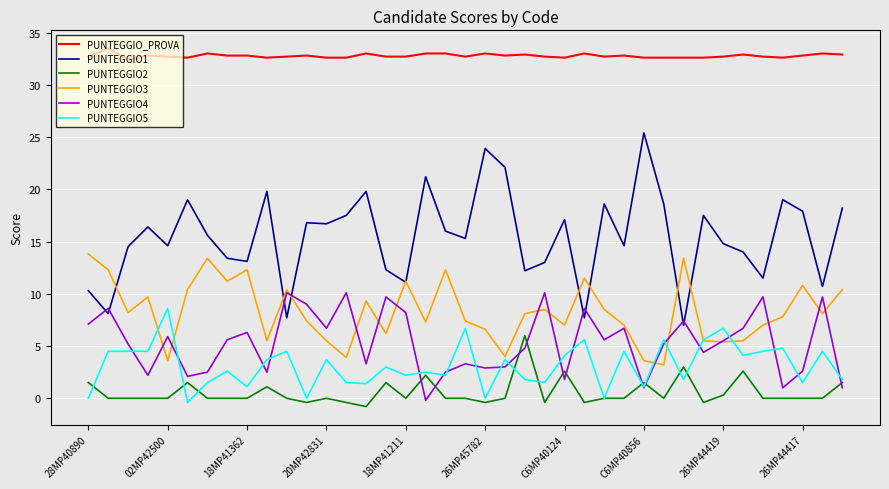

What is the sum of all PUNTEGGIO5 values?

121.5